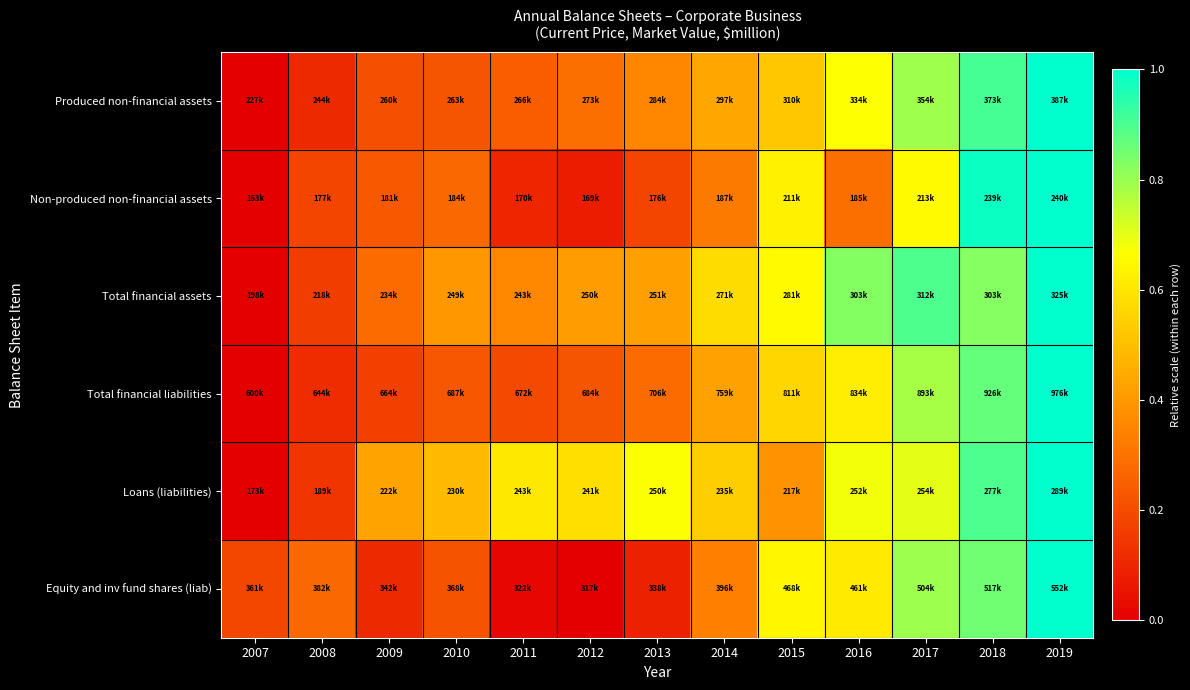

What is the total value across all series at 2013?

2.0